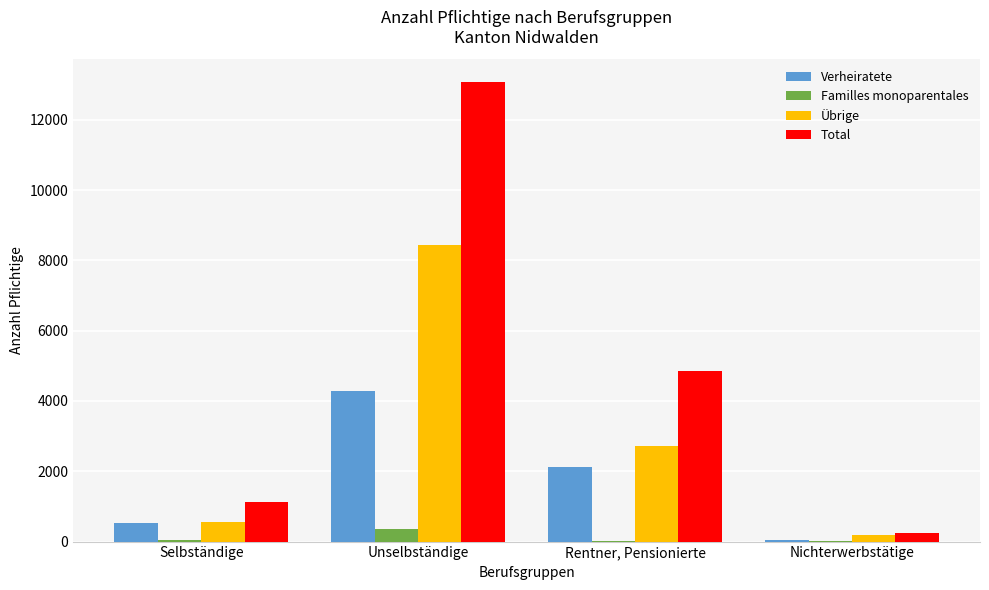

What is the total value across all series at Unselbständige?

26134